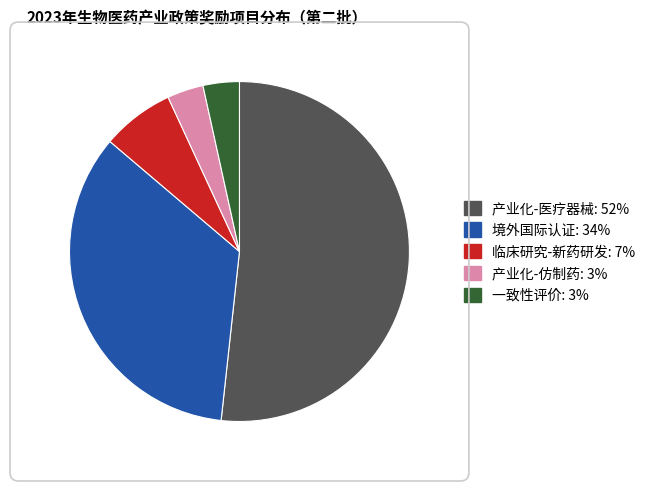

True or false: 临床研究-新药研发 accounts for 14% of the total.

False